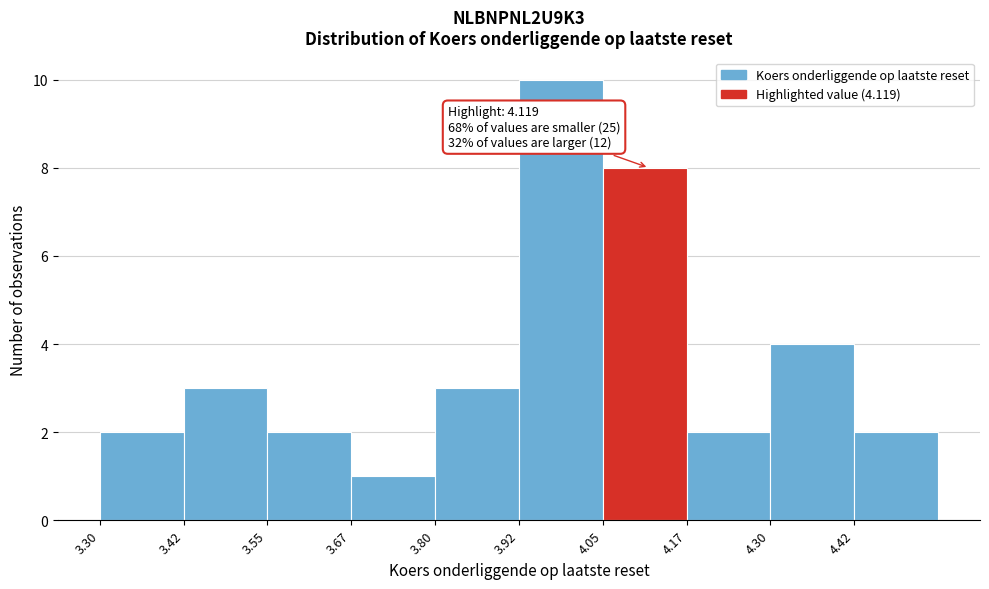

Over which range of the x-axis is the bar tallest?

3.925 to 4.050